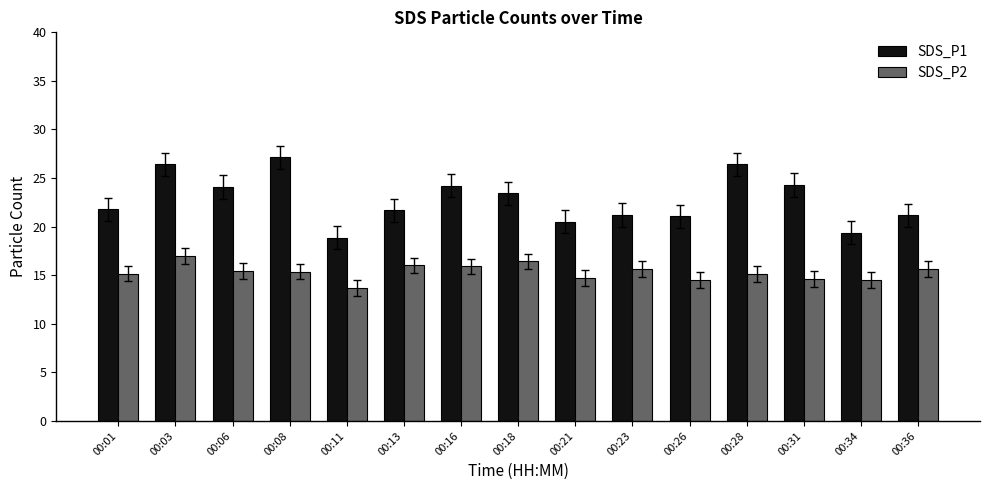

How many bars are there in total?

30